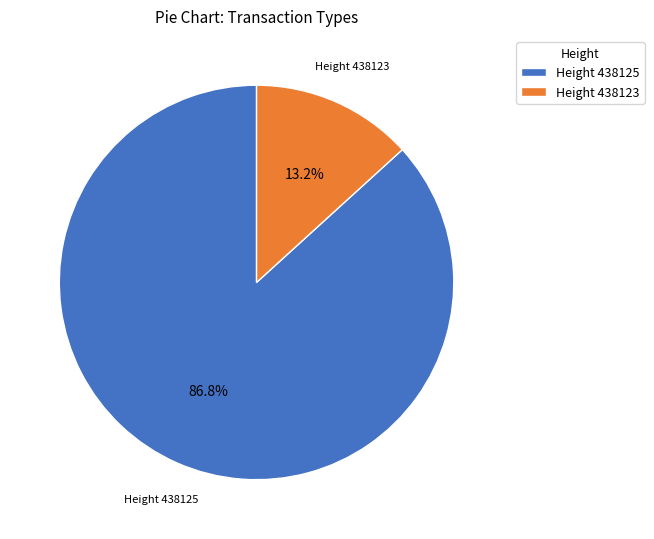

Between Height 438125 and Height 438123, which is larger?

Height 438125